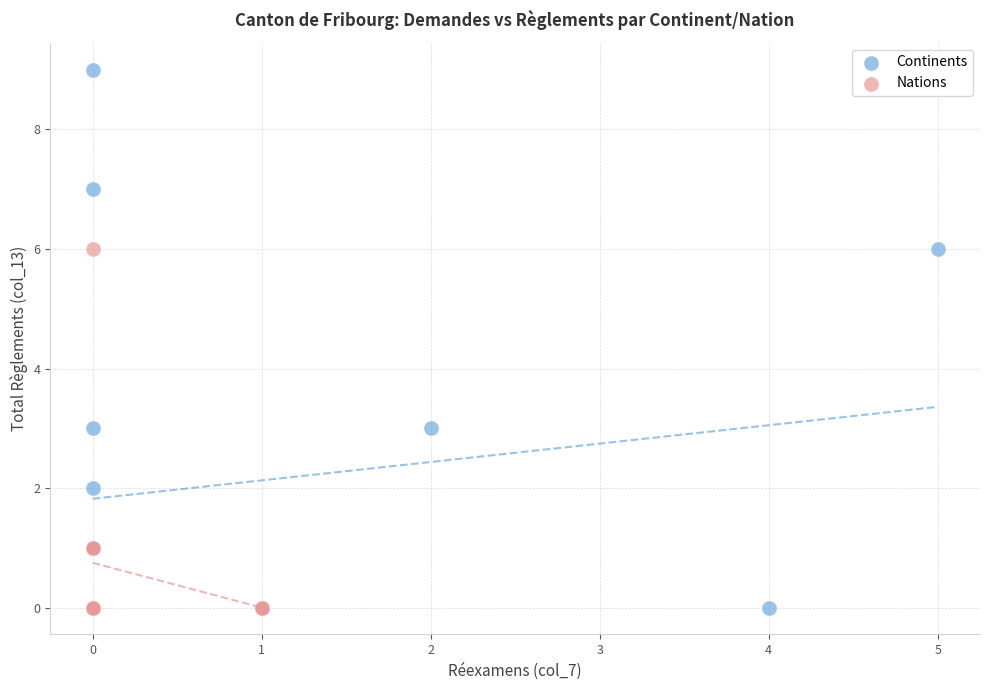

Which series contains the highest Y value?

Continents